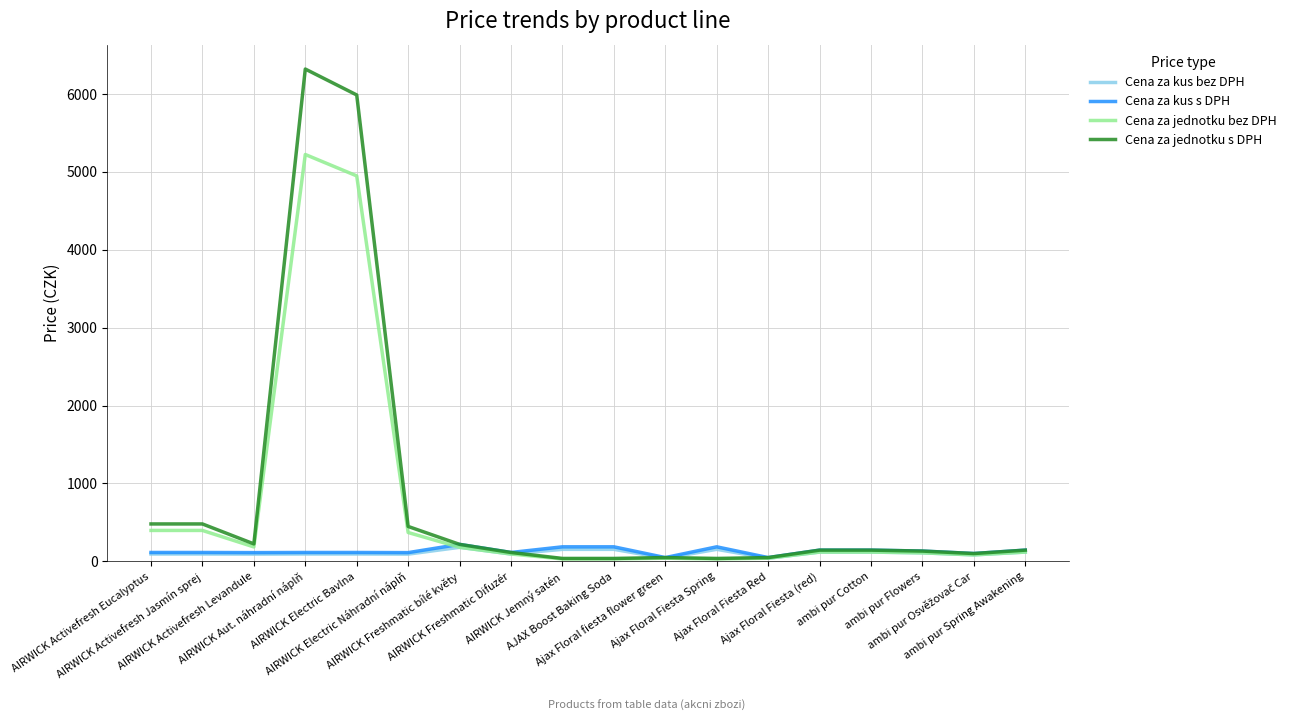

At which category is the sum across all series the highest?

AIRWICK Aut. náhradní náplň